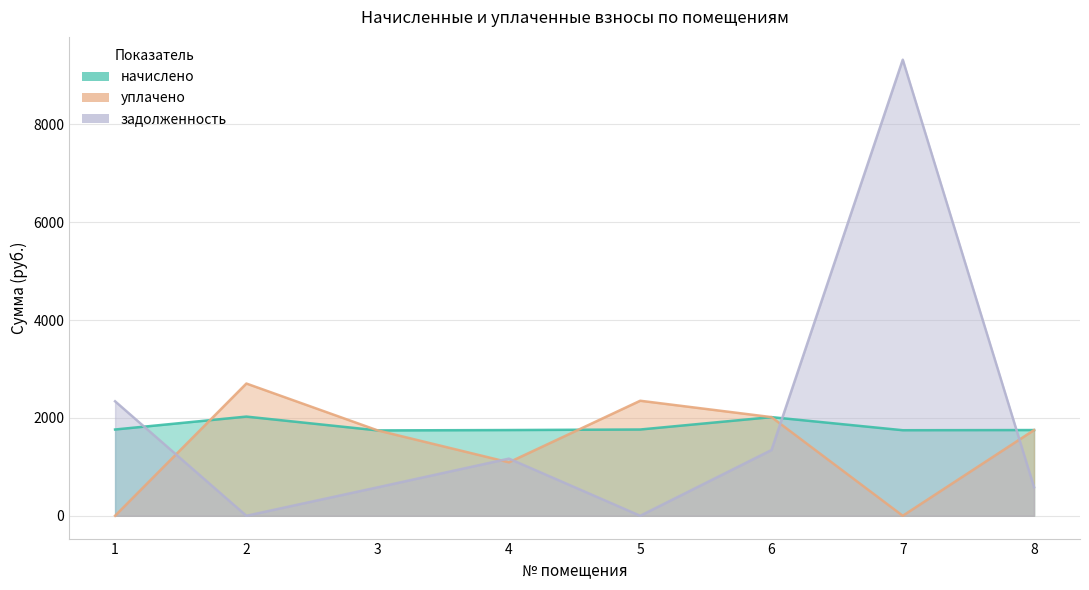

Rank the categories by задолженность value from lowest to highest.

2, 5, 3, 8, 4, 6, 1, 7